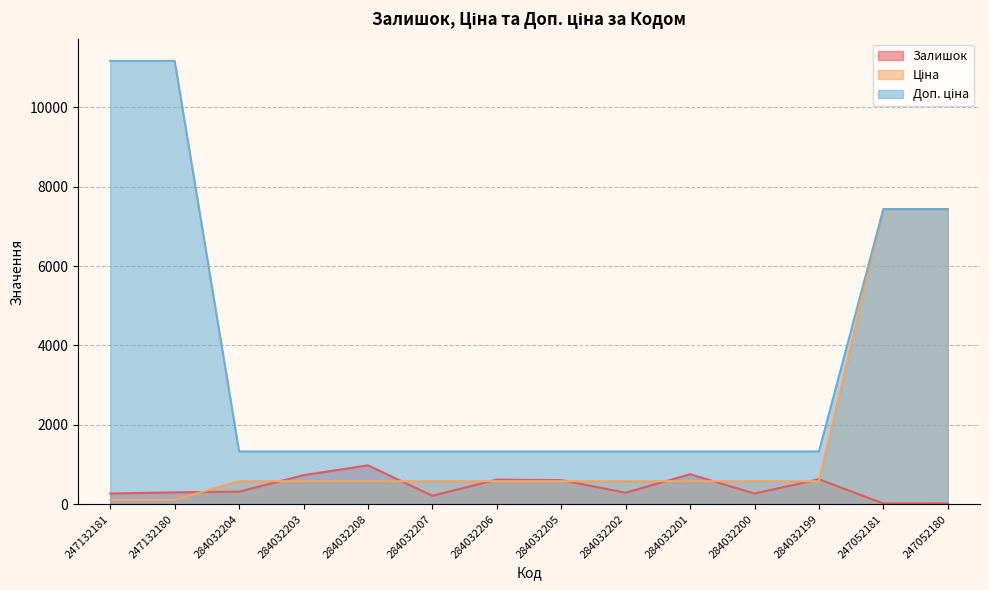

List the series in order of their overall mean, lowest first.

Залишок, Ціна, Доп. ціна